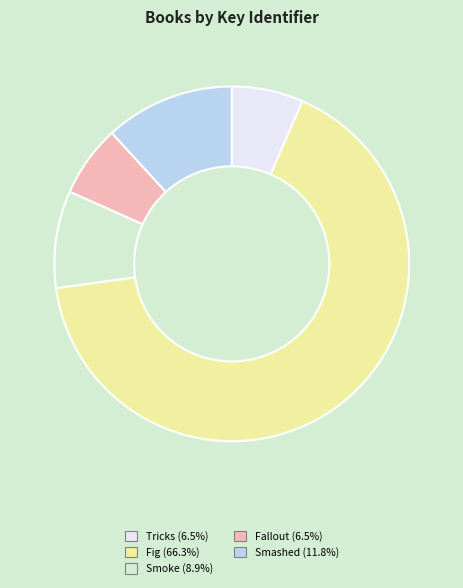

Is it true that Smashed is 25% of the pie?

False